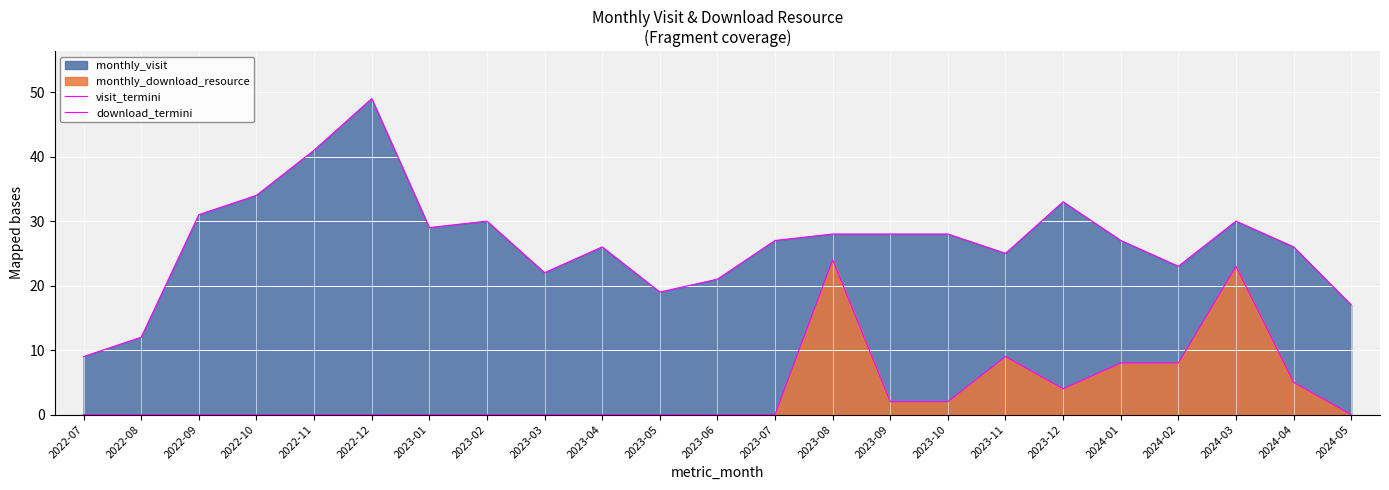

How many interior local valleys does the visit_termini series have?

5